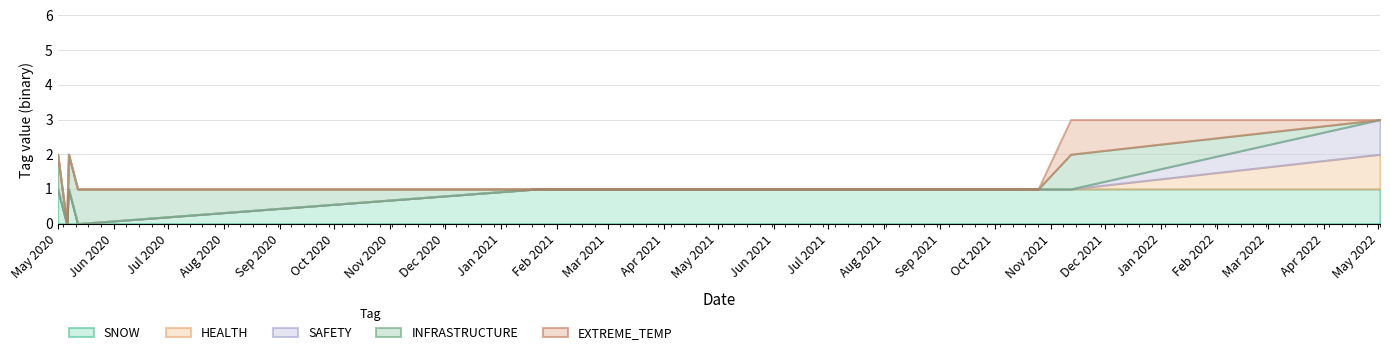

Which category has the highest value in the HEALTH series?

2022-05-02